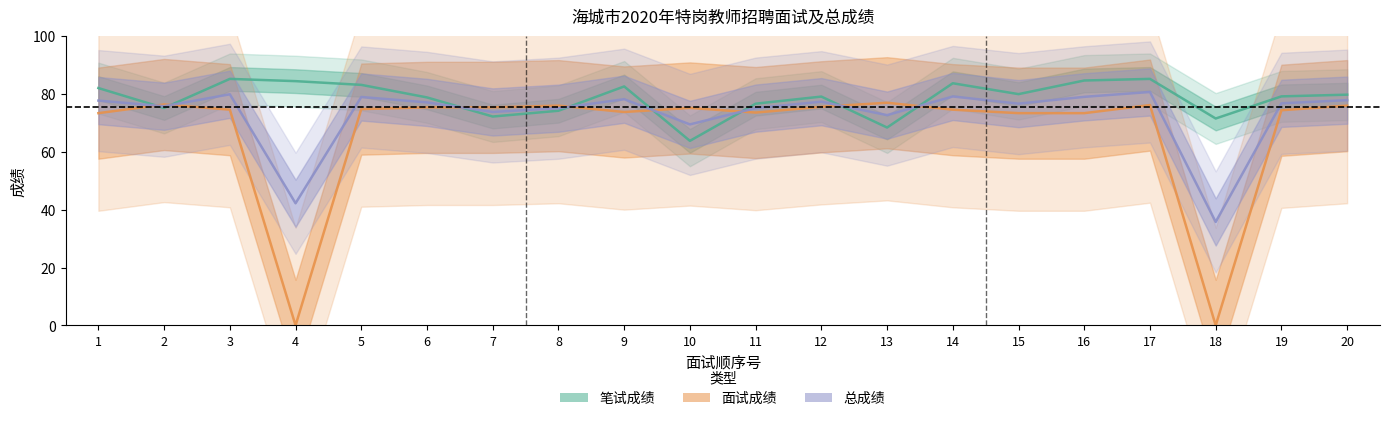

At which category does 笔试成绩 reach its first local valley?

2